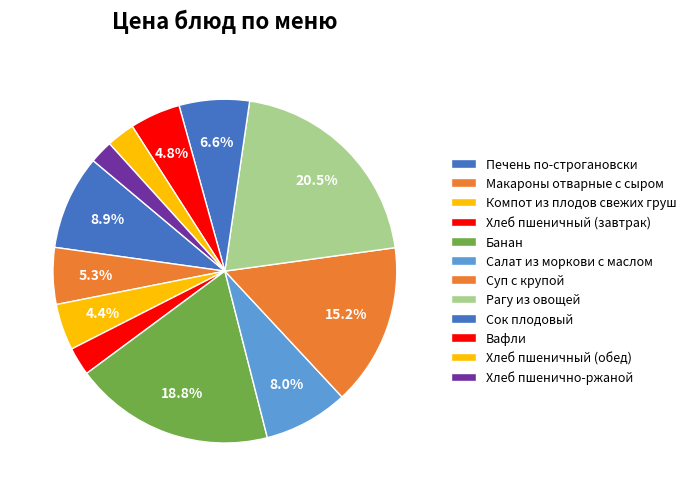

To the nearest percent, what is the difference between the Банан and Печень по-строгановски slice percentages?

10%